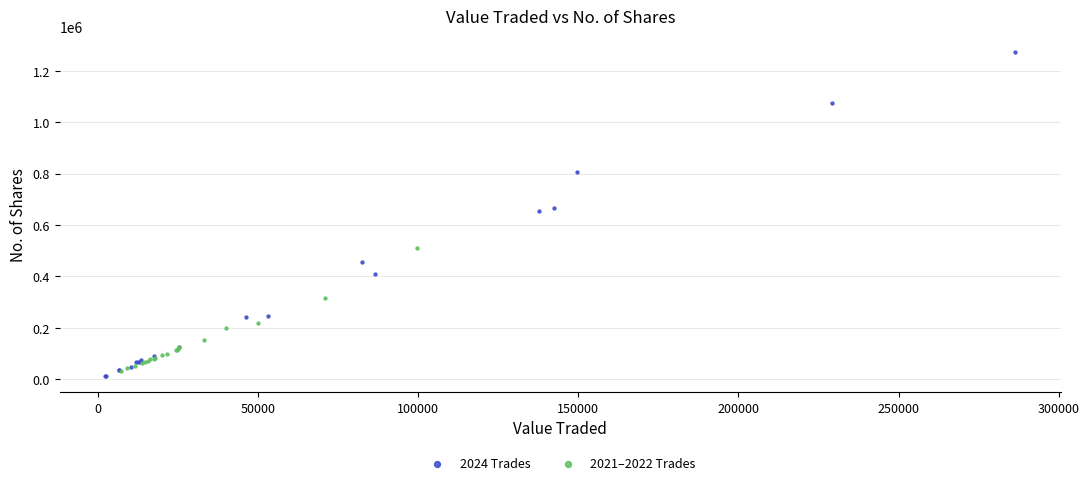

Which series has the largest Y range (max minus min)?

2024 Trades